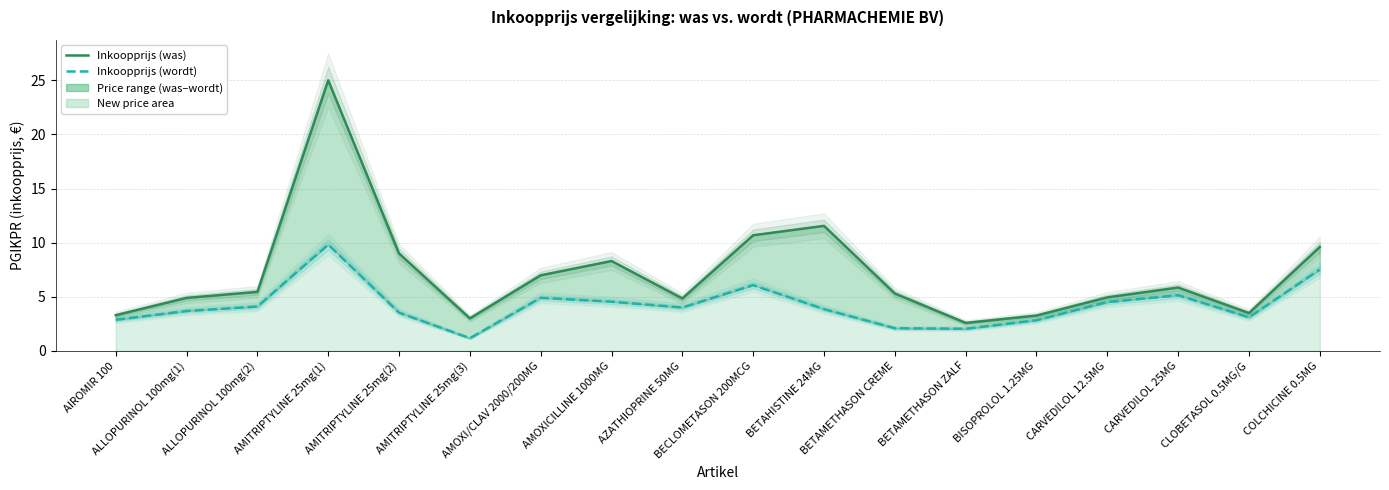

Rank the series at BECLOMETASON 200MCG from lowest to highest value.

Inkoopprijs (wordt), Inkoopprijs (was)